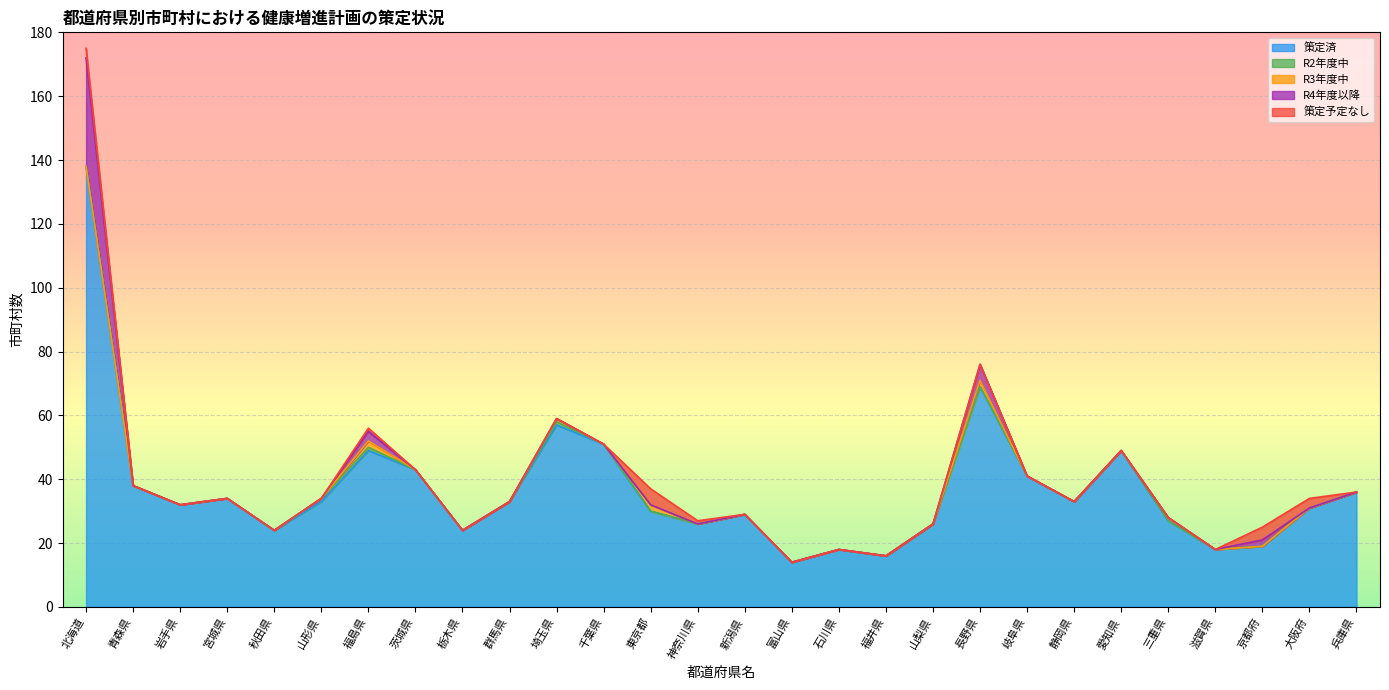

True or false: 策定済 and R3年度中 cross at least once.

False